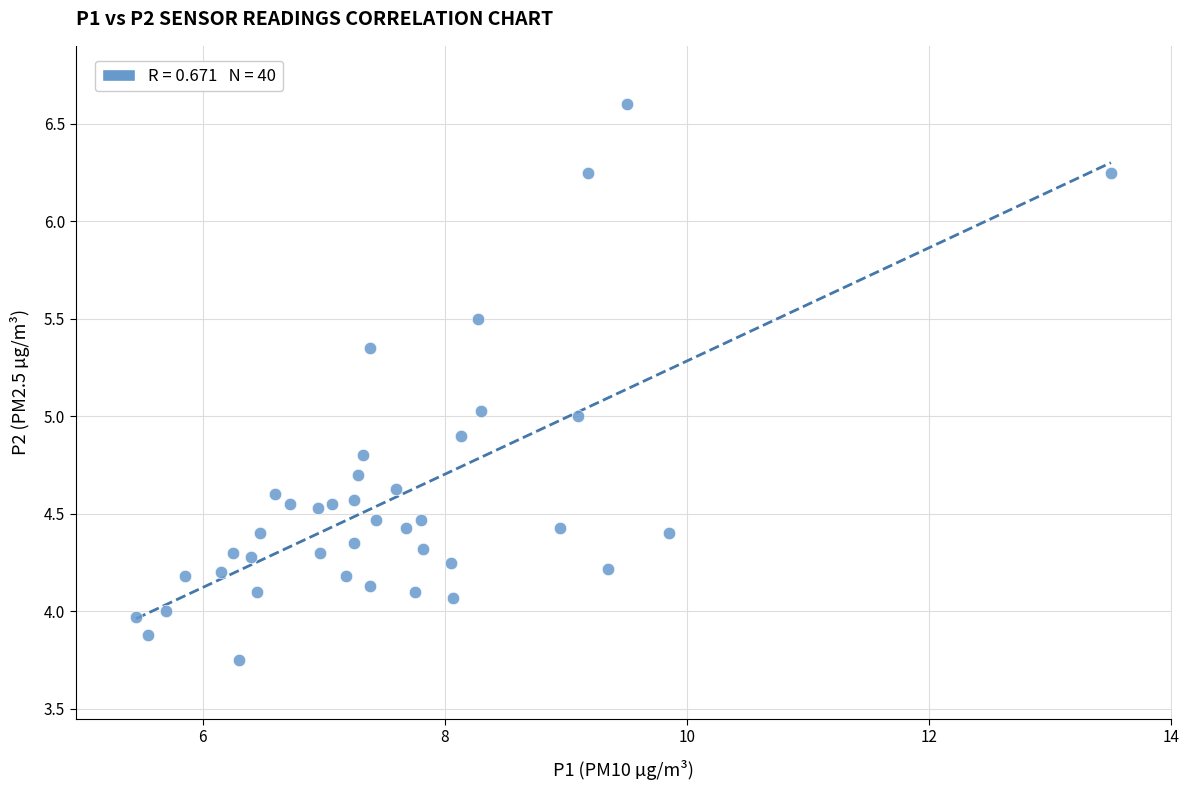

How many data points are displayed?

40